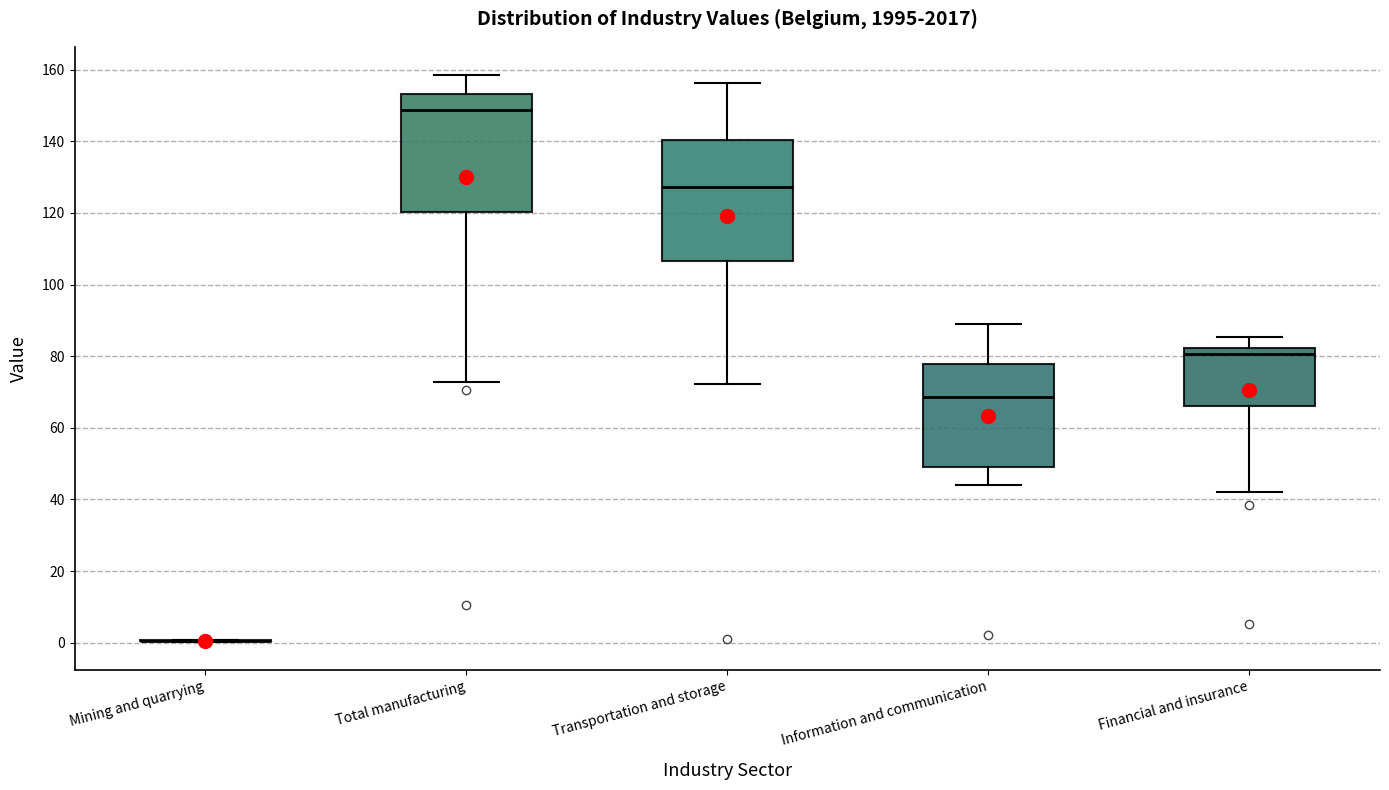

Reading left to right, transcribe this box plot: for each box, give where its median line is, the range the box spans, and where its two whiskers end, as read against the y-axis. The values are not printed on the chart, so give them approximately, as read against the axis.

Mining and quarrying: box collapsed to a line at 0, whiskers 0 to 0
Total manufacturing: median 148, box 120 to 154, whiskers 72 to 158
Transportation and storage: median 128, box 106 to 140, whiskers 72 to 156
Information and communication: median 68, box 48 to 78, whiskers 44 to 90
Financial and insurance: median 80, box 66 to 82, whiskers 42 to 86